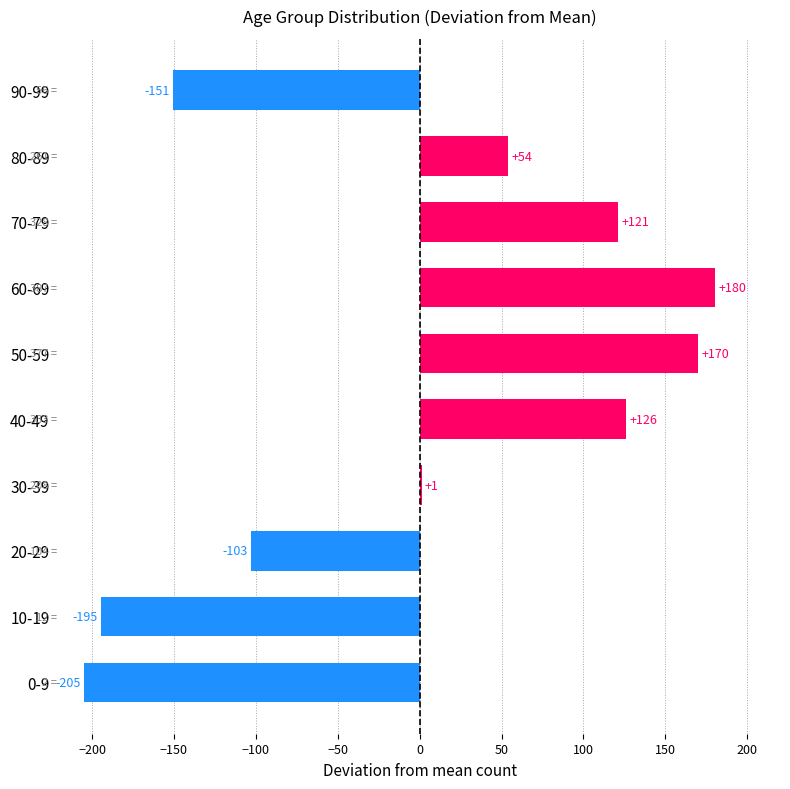

Which has a higher value, 20-29 or 90-99?

20-29